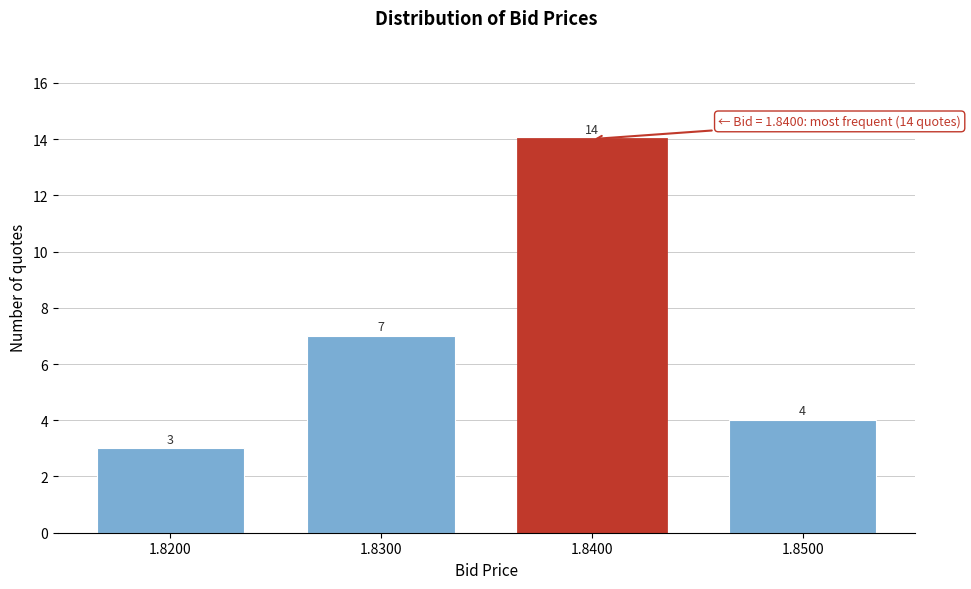

Reading left to right, what are all the values shown in this chart?

1.8200=3	1.8300=7	1.8400=14	1.8500=4